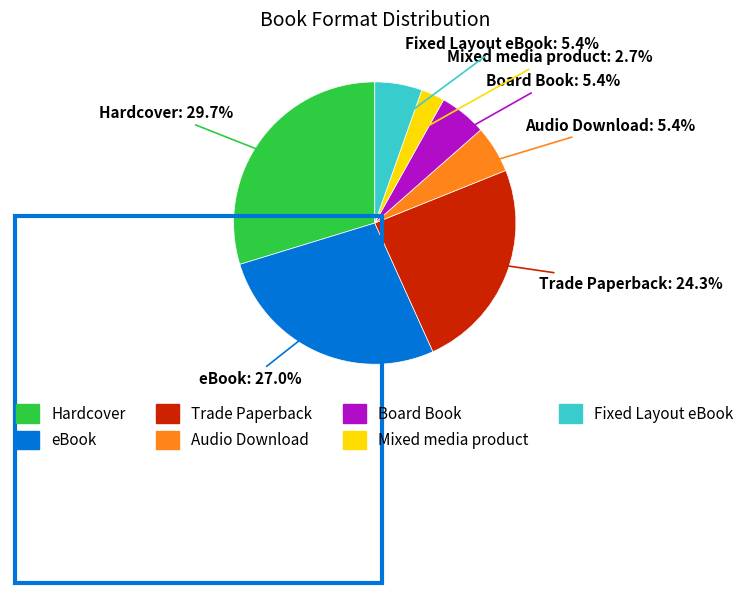

To the nearest percent, what percentage of the pie is Audio Download?

5%